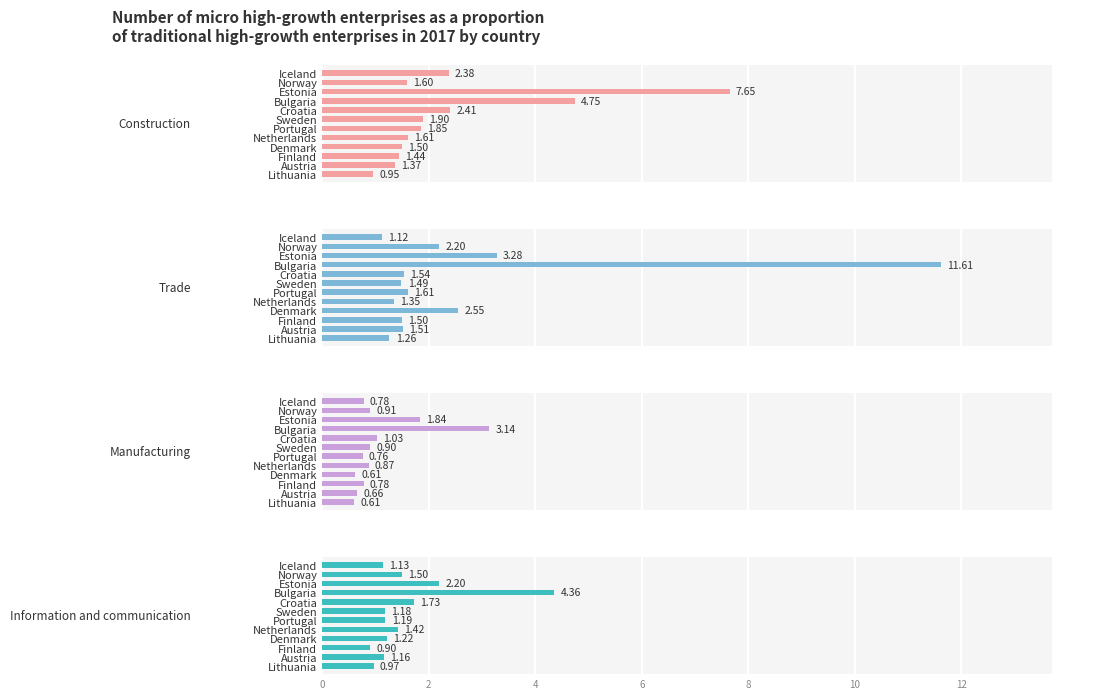

What is the difference between the maximum and minimum values in the Manufacturing series?

2.5